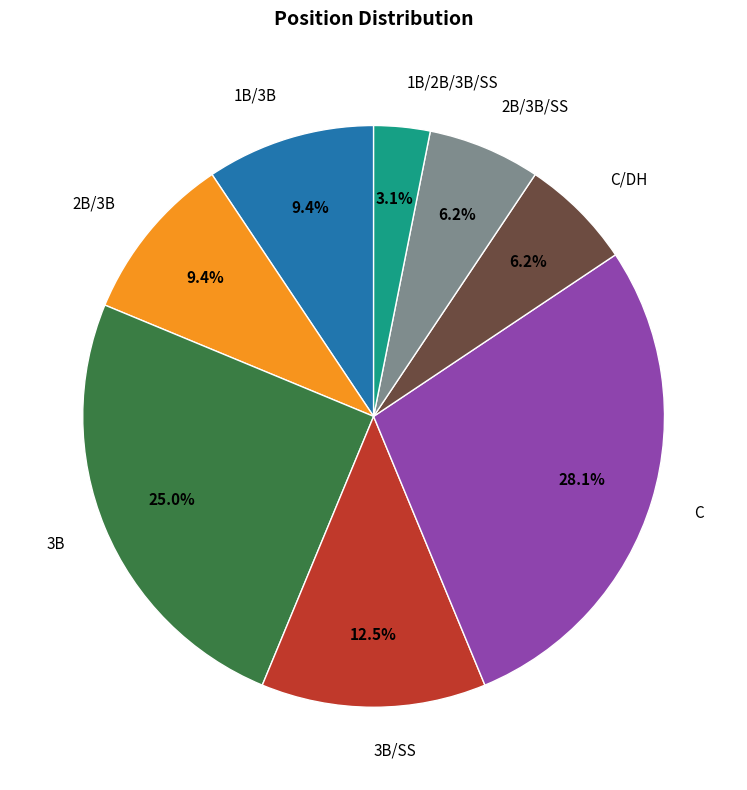

Which has a higher value, 2B/3B or C?

C